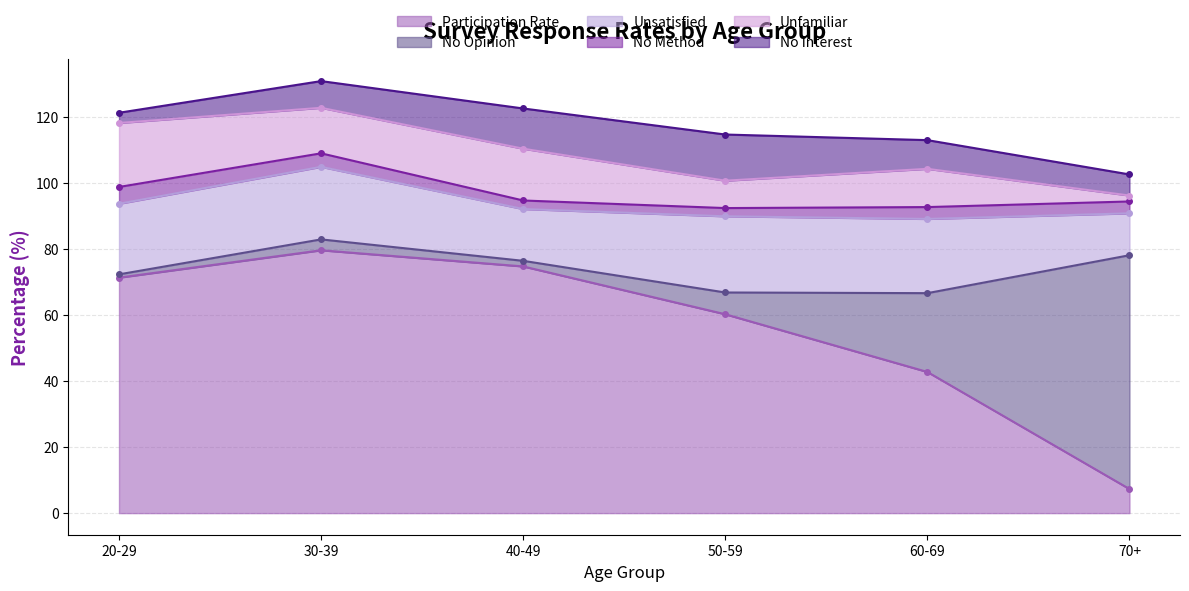

At how many categories does at least one series exceed 71?

3